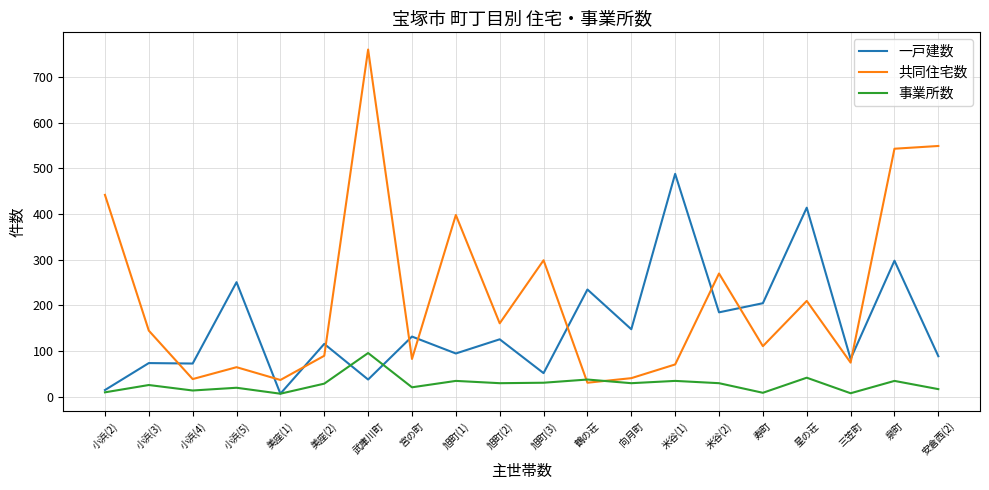

Between 小浜(5) and 米谷(2), which series saw the biggest shift?

共同住宅数